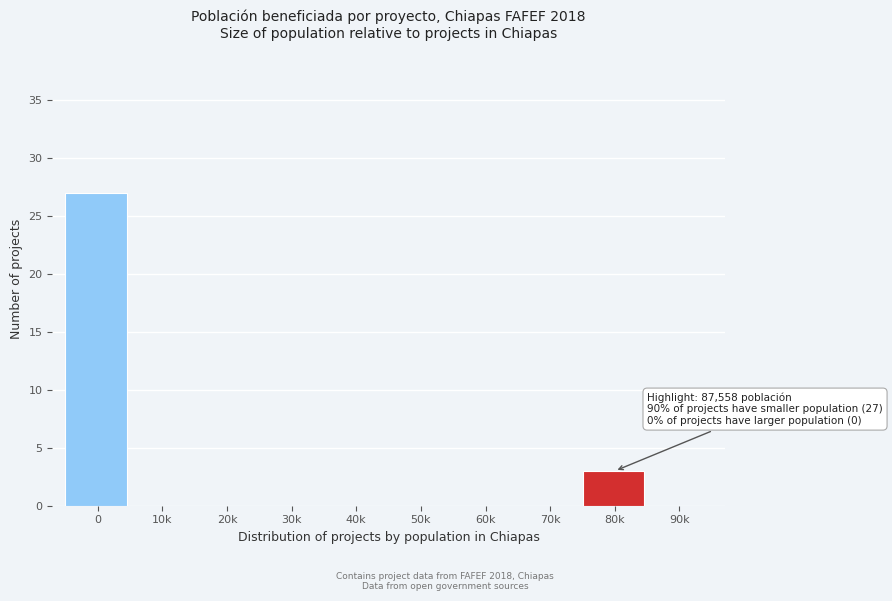

Reading left to right, list all the values displayed in this chart.

0=27	10k=0	20k=0	30k=0	40k=0	50k=0	60k=0	70k=0	80k=3	90k=0